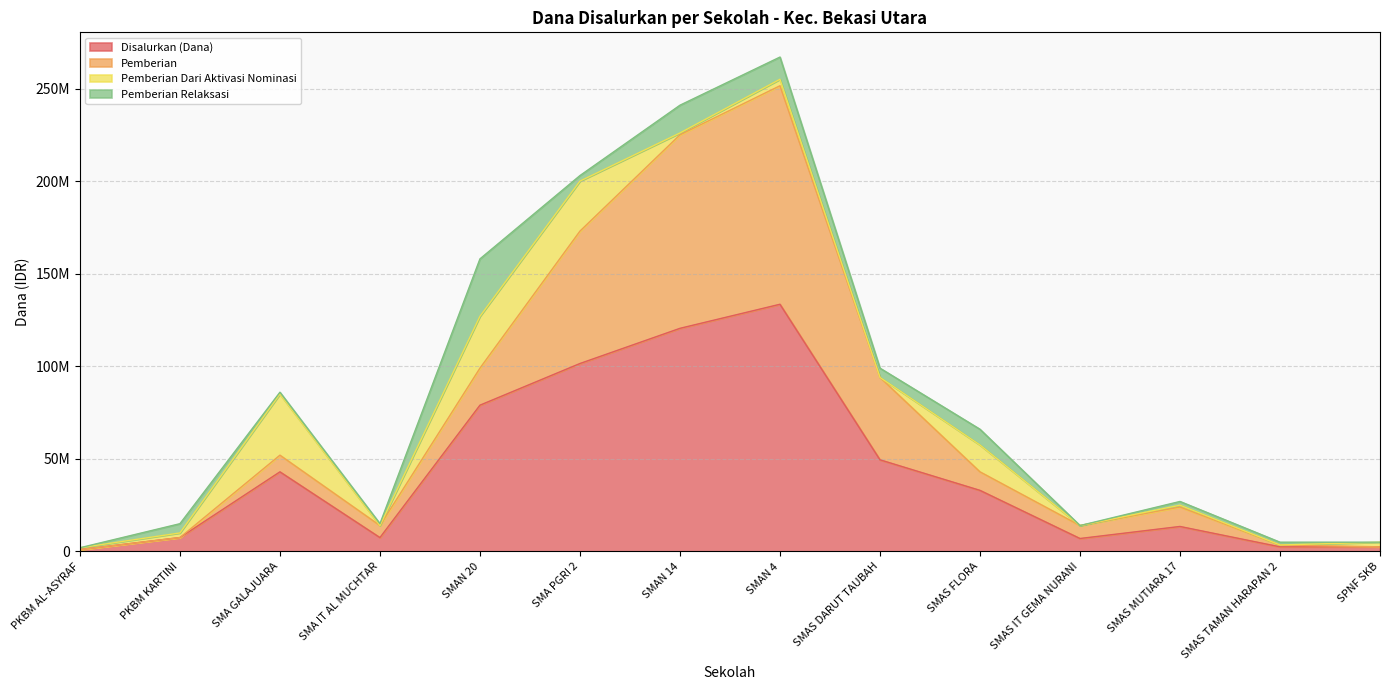

At which label does Disalurkan (Dana) first exceed 33000000?

SMA GALAJUARA